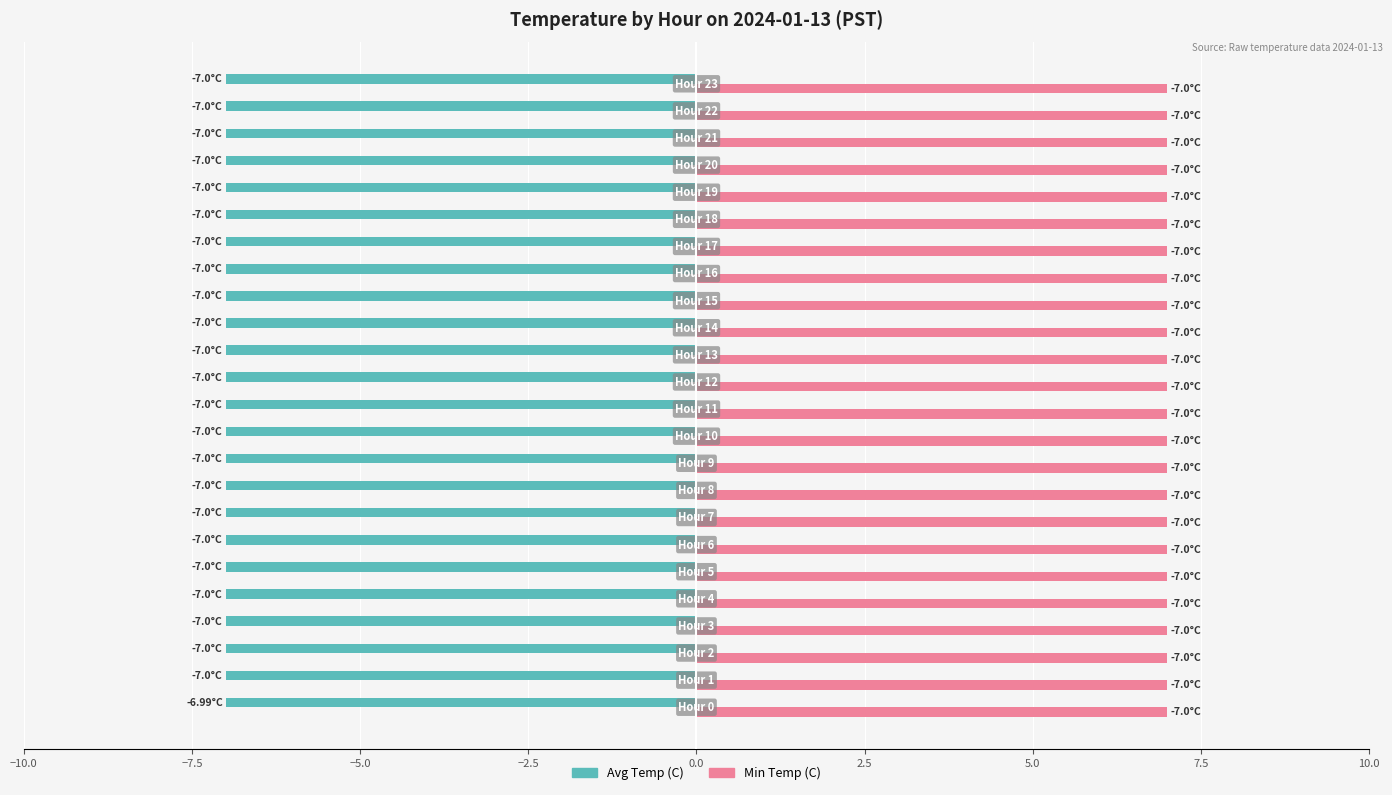

What is the average value of the Avg Temp (C) series?

-7.0